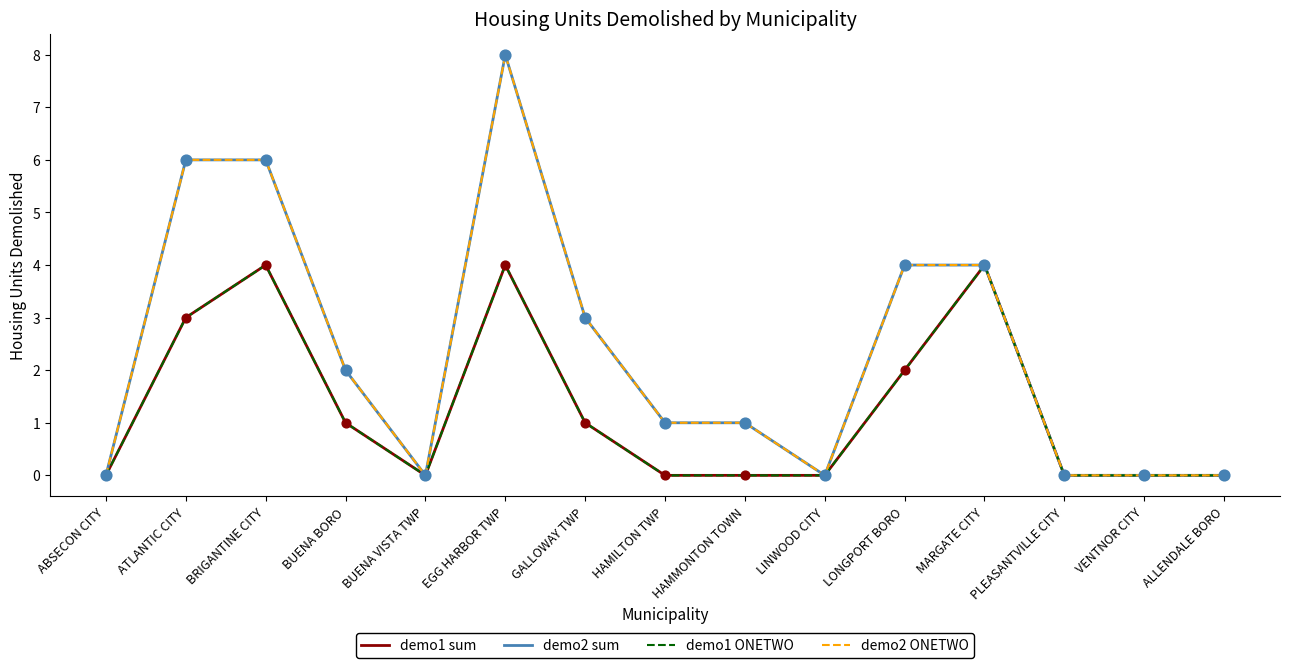

Is the value of demo2 sum at HAMILTON TWP greater than the value of demo1 ONETWO at MARGATE CITY?

No